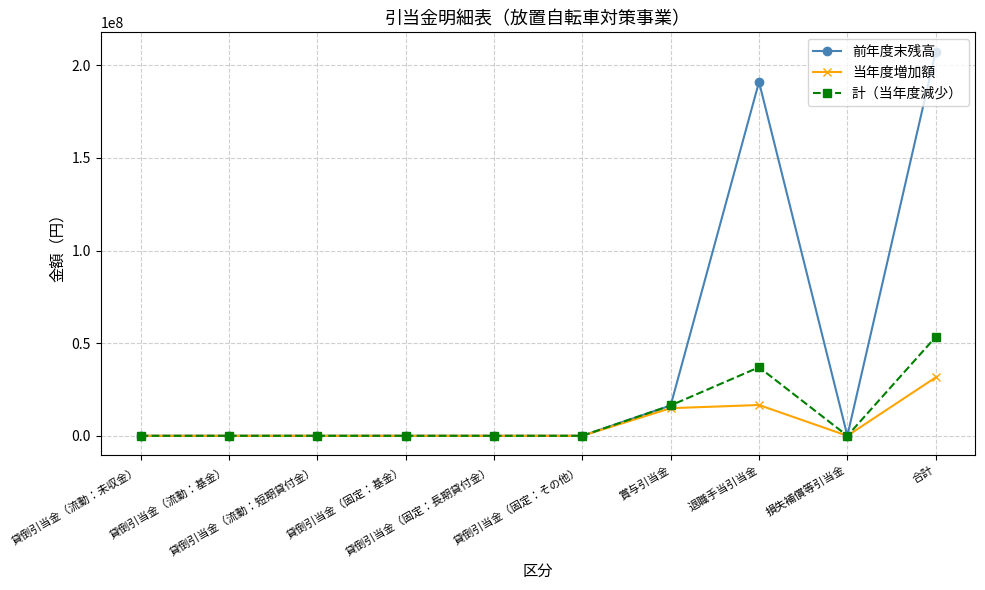

What is the maximum value shown in the chart?

207397066